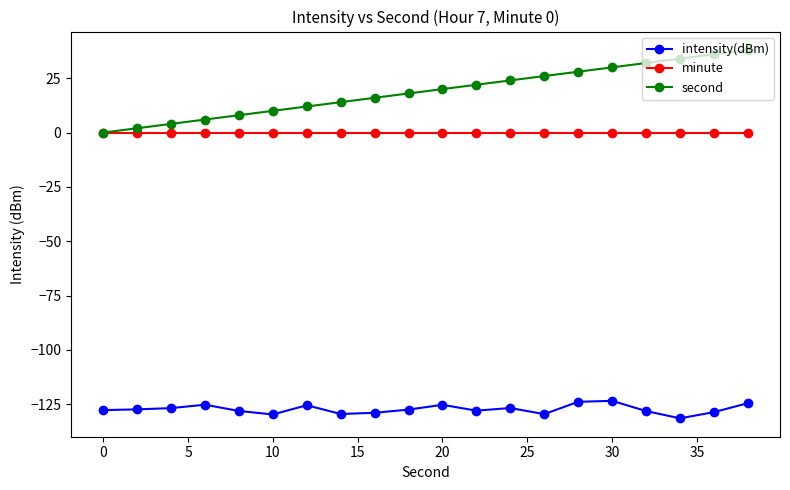

Which series has the widest spread of values?

second